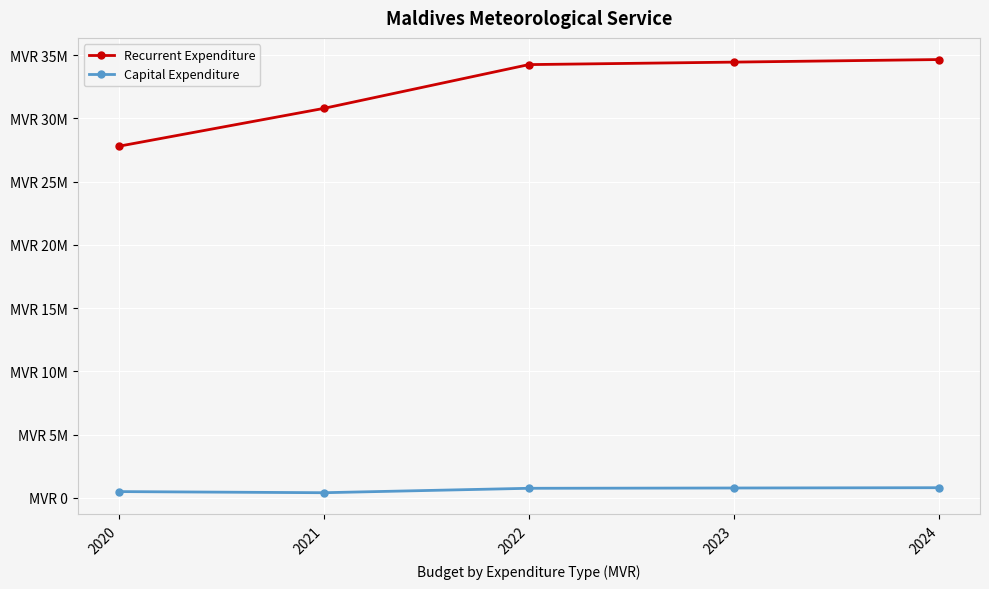

True or false: Capital Expenditure and Recurrent Expenditure intersect in this chart.

False